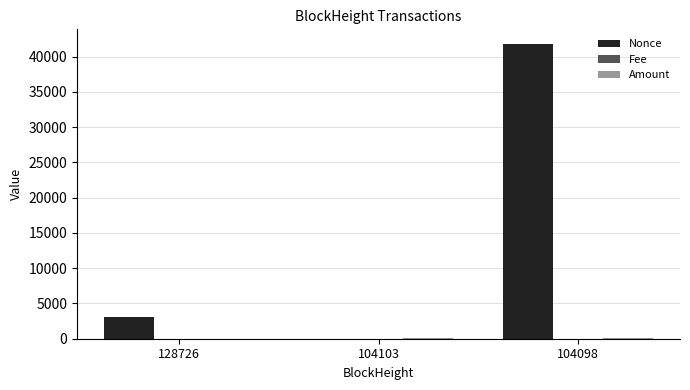

At which category does the chart reach its peak across all series?

104098